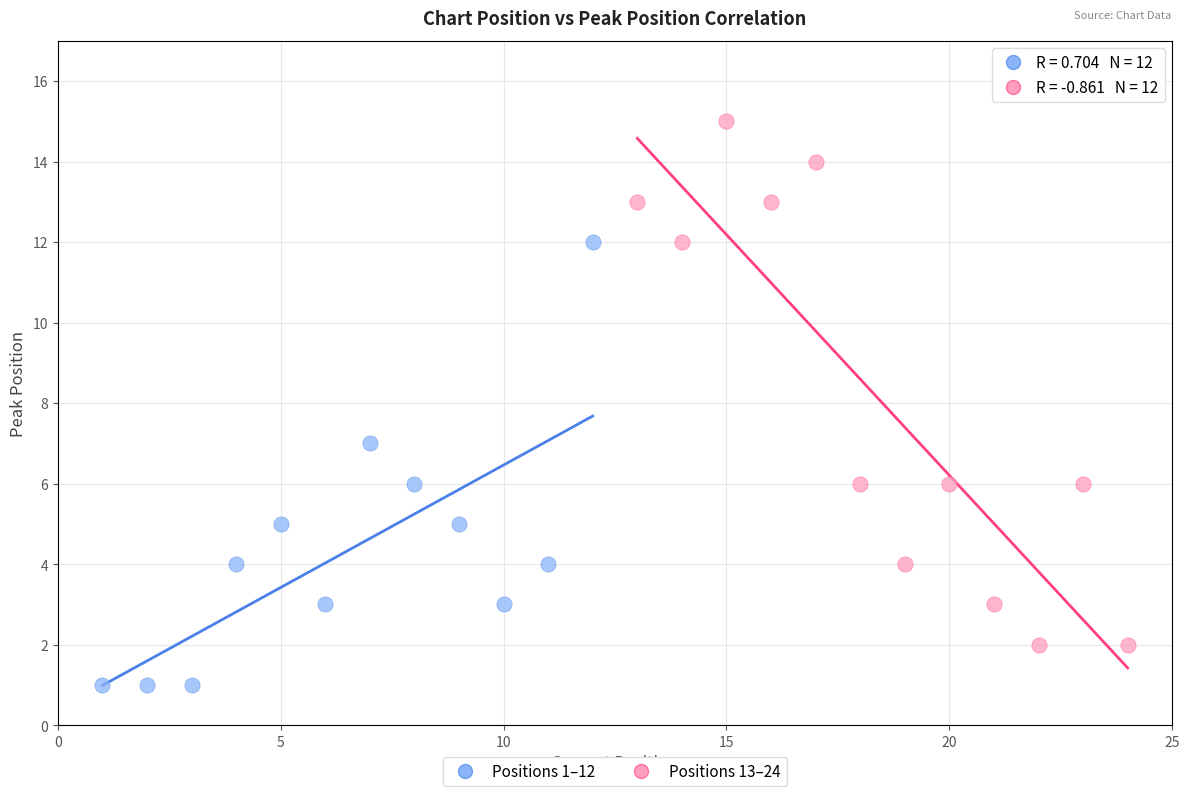

Which series has the largest Y range (max minus min)?

Positions 13–24